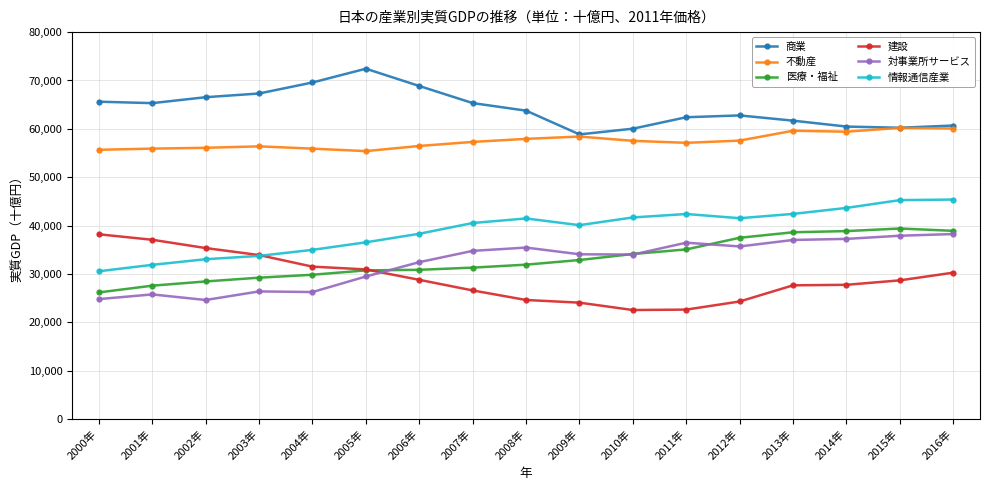

True or false: 商業 has a value of 58849 at 2009年.

True